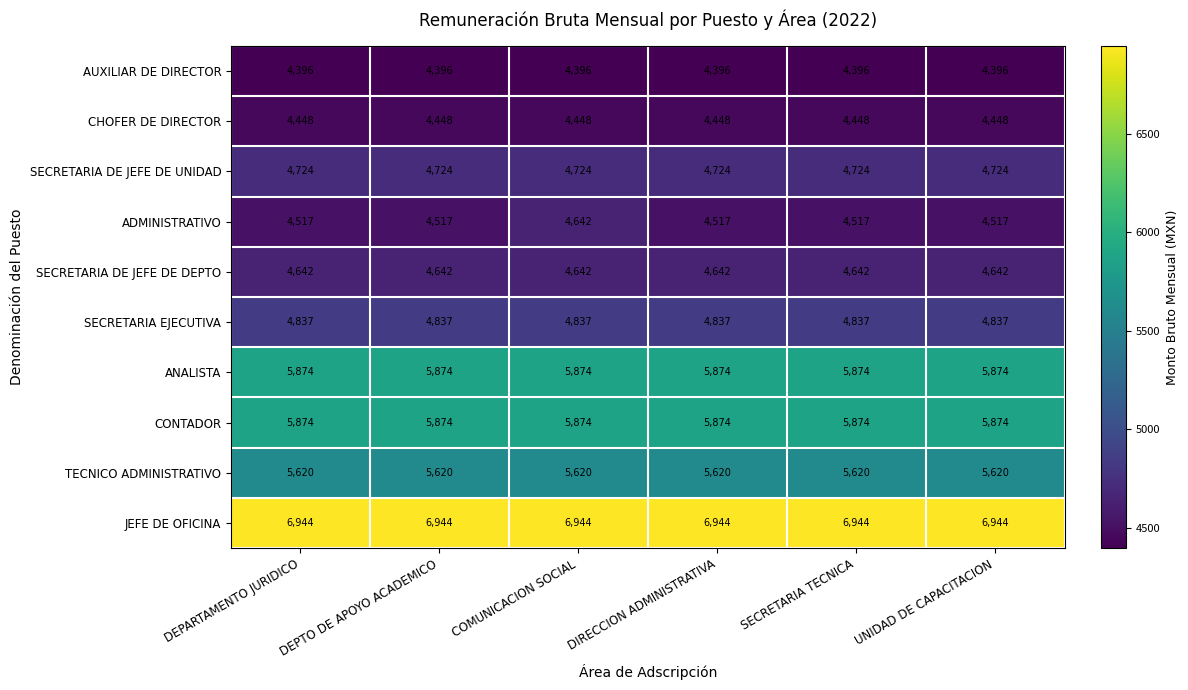

What is the lowest value of the JEFE DE OFICINA series?

6944